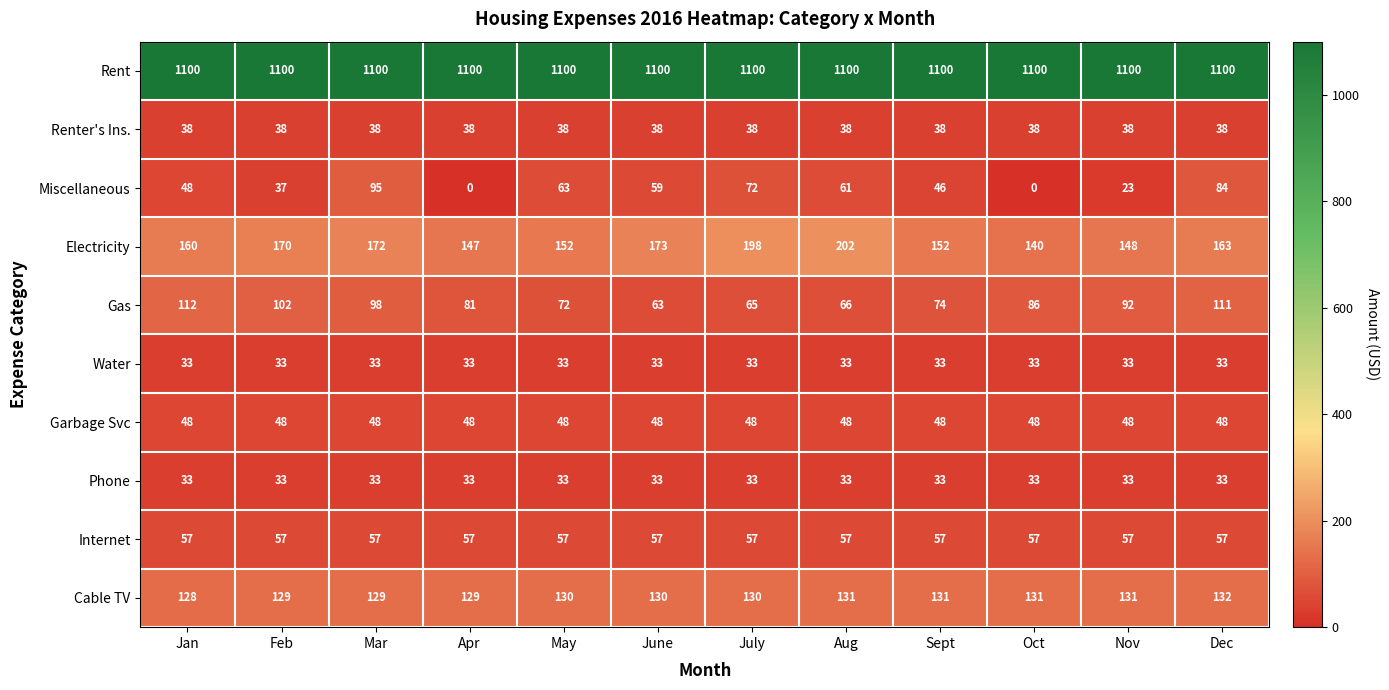

What is the maximum value shown in the chart?

1100